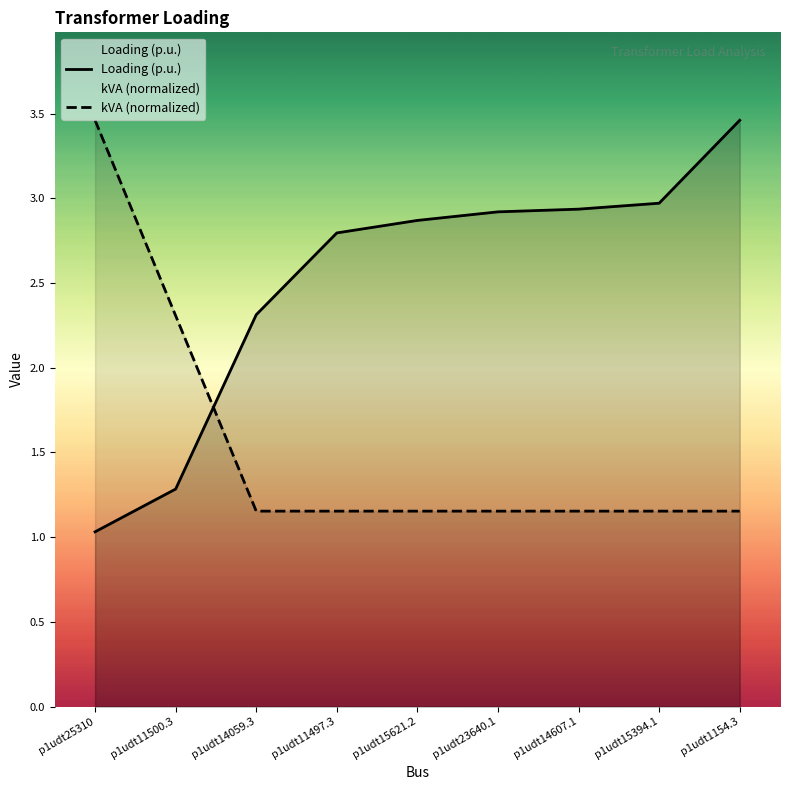

The value of kVA (normalized) at p1udt15621.2 is 0.4. True or false?

False